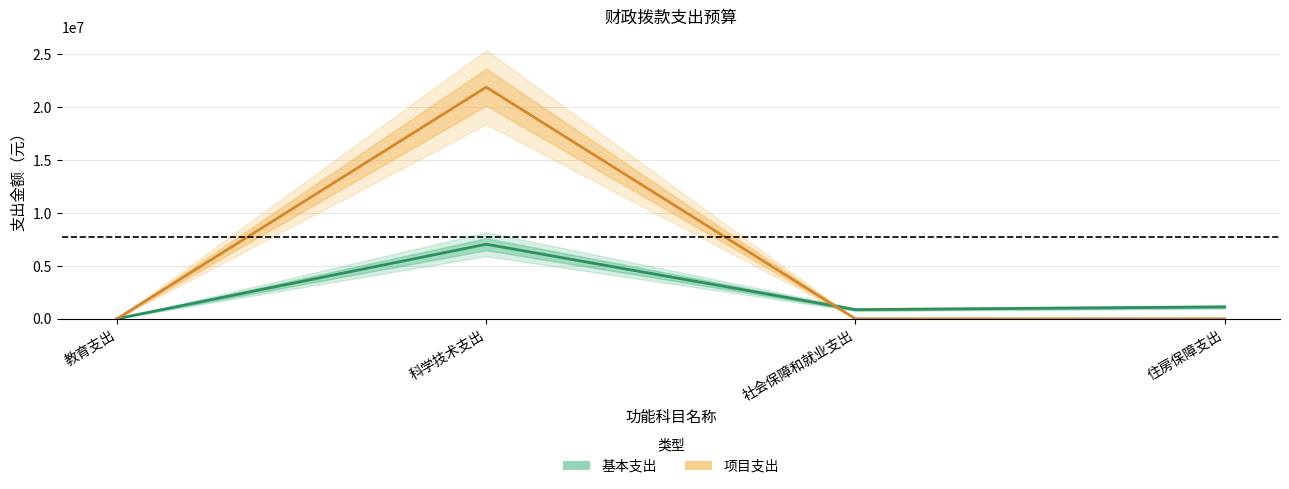

Rank the series by their maximum value, from highest to lowest.

项目支出, 基本支出